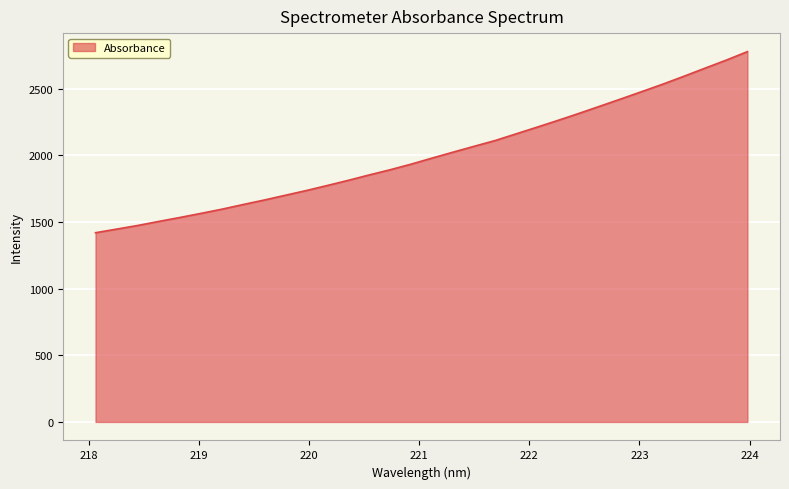

What is the greatest value displayed?

2778.8